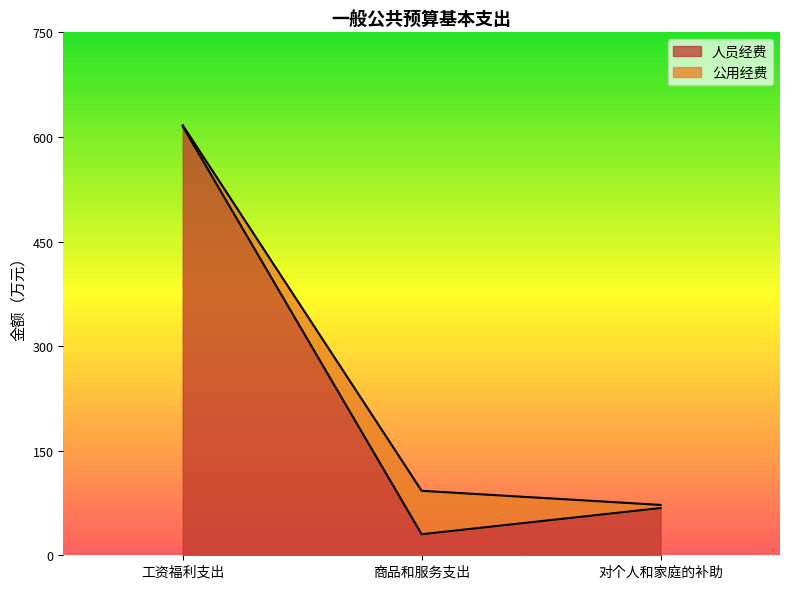

Does the chart have visible grid lines?

No